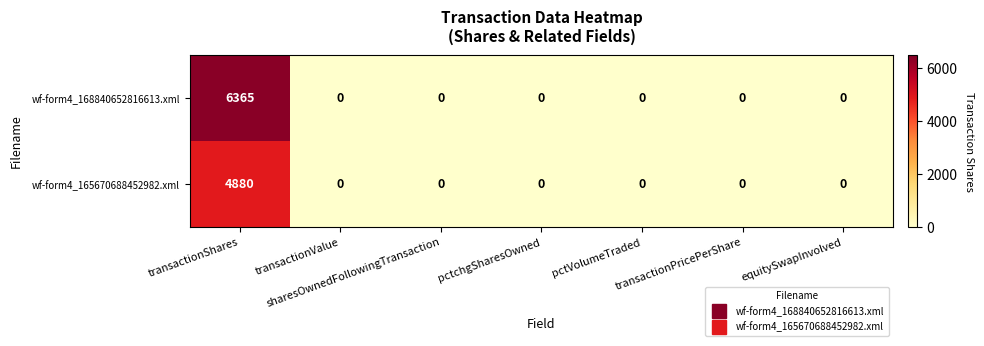

List the series in order of their peak value, highest first.

wf-form4_168840652816613.xml, wf-form4_165670688452982.xml